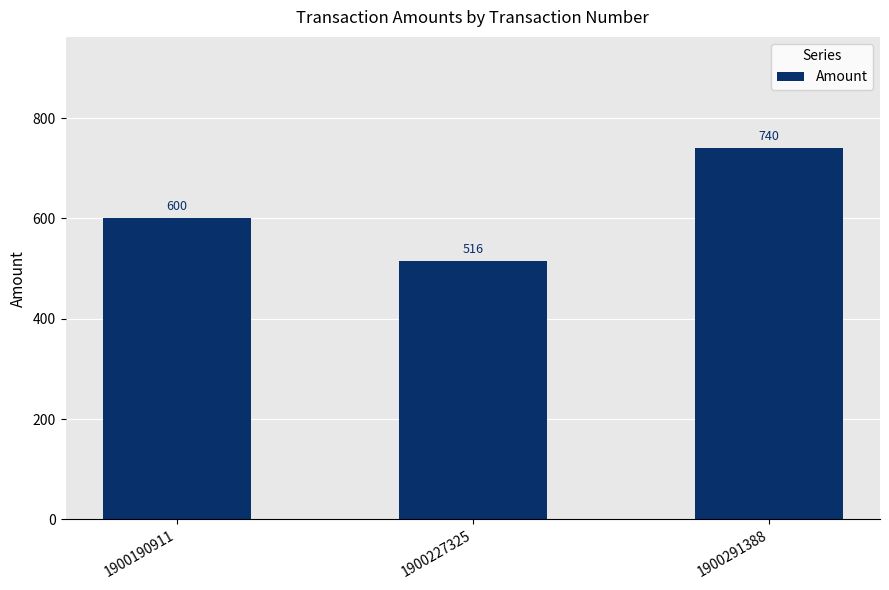

What is the smallest value displayed?

516